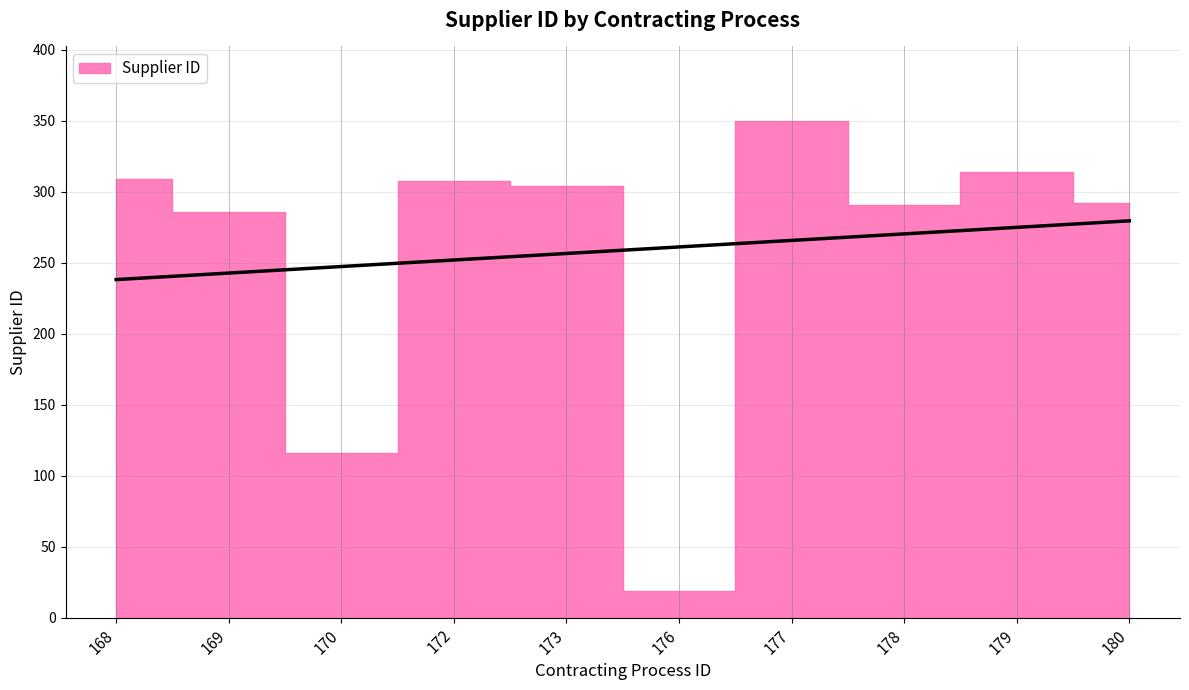

What is the minimum value shown in the chart?

19